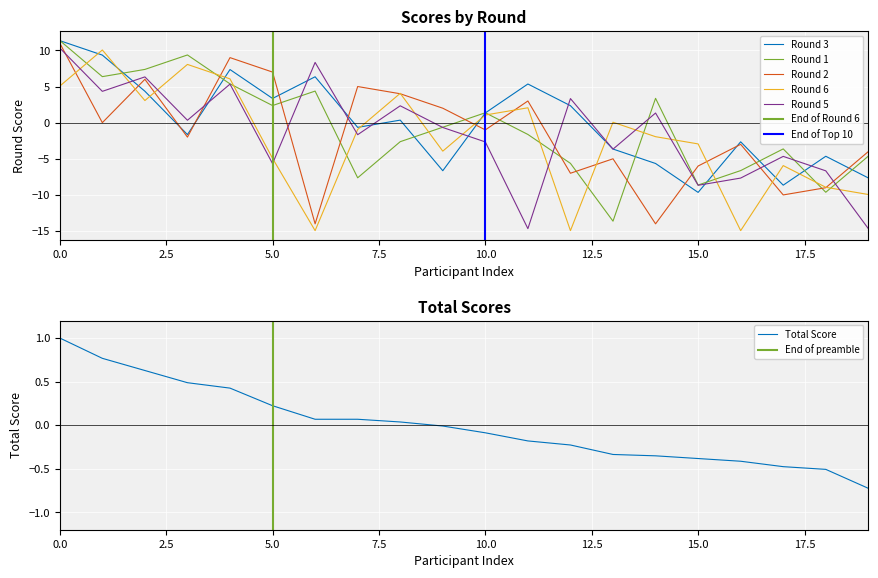

In Round 5, how many points are lower than both neighbors (excluding endpoints)?

7